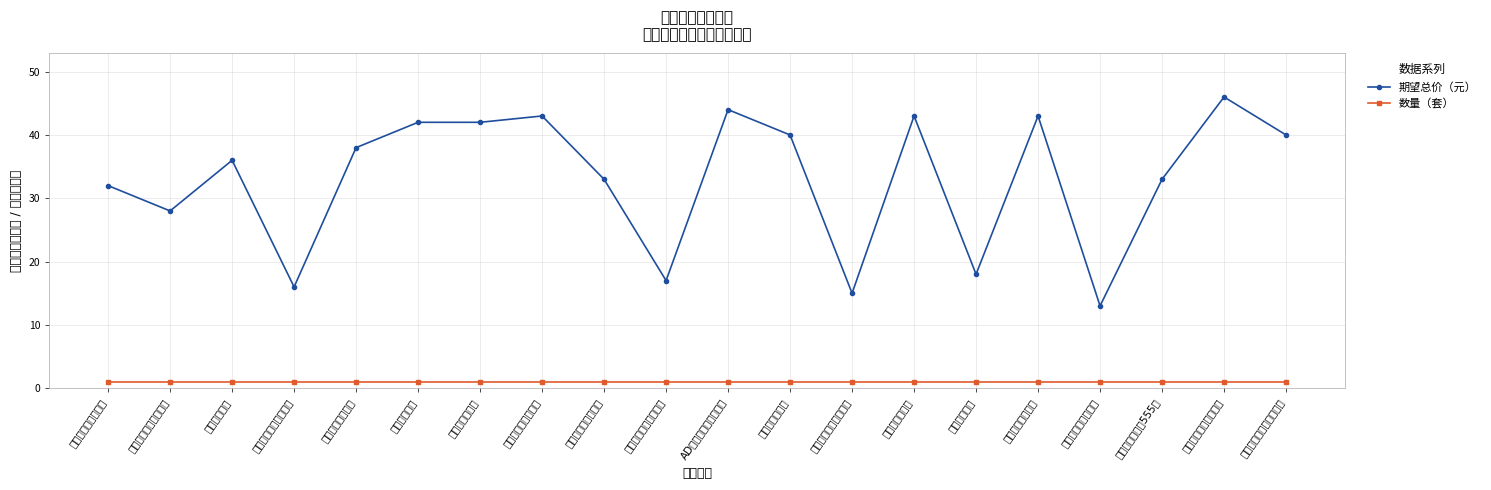

True or false: 数量（套） has more than 0 interior local peaks.

False